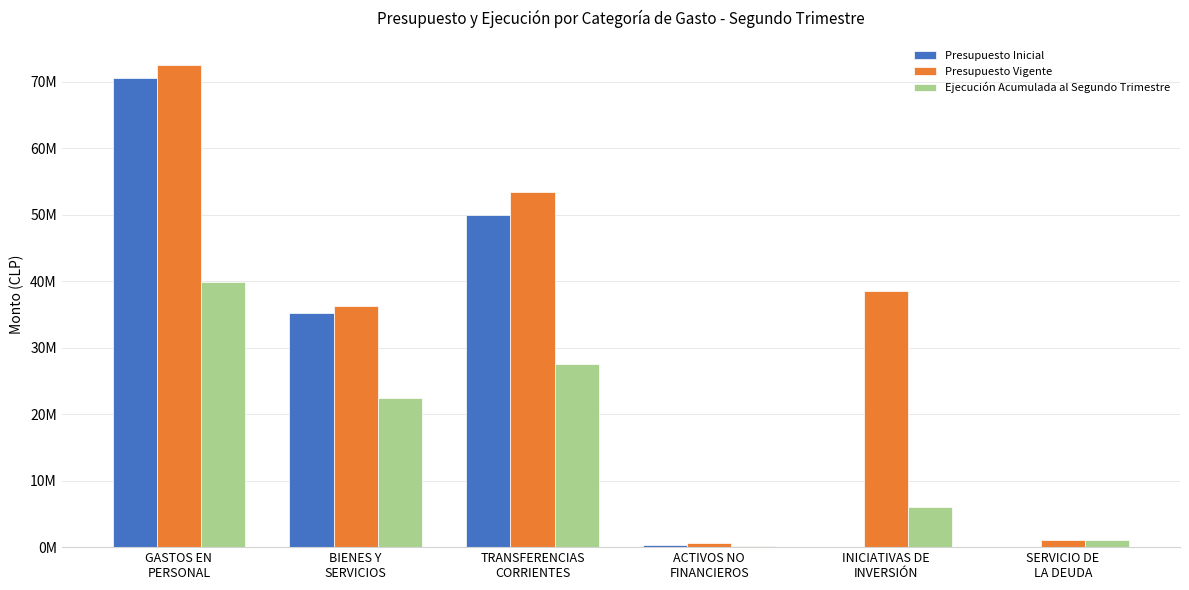

List the series in order of their overall mean, lowest first.

Ejecución Acumulada al Segundo Trimestre, Presupuesto Inicial, Presupuesto Vigente